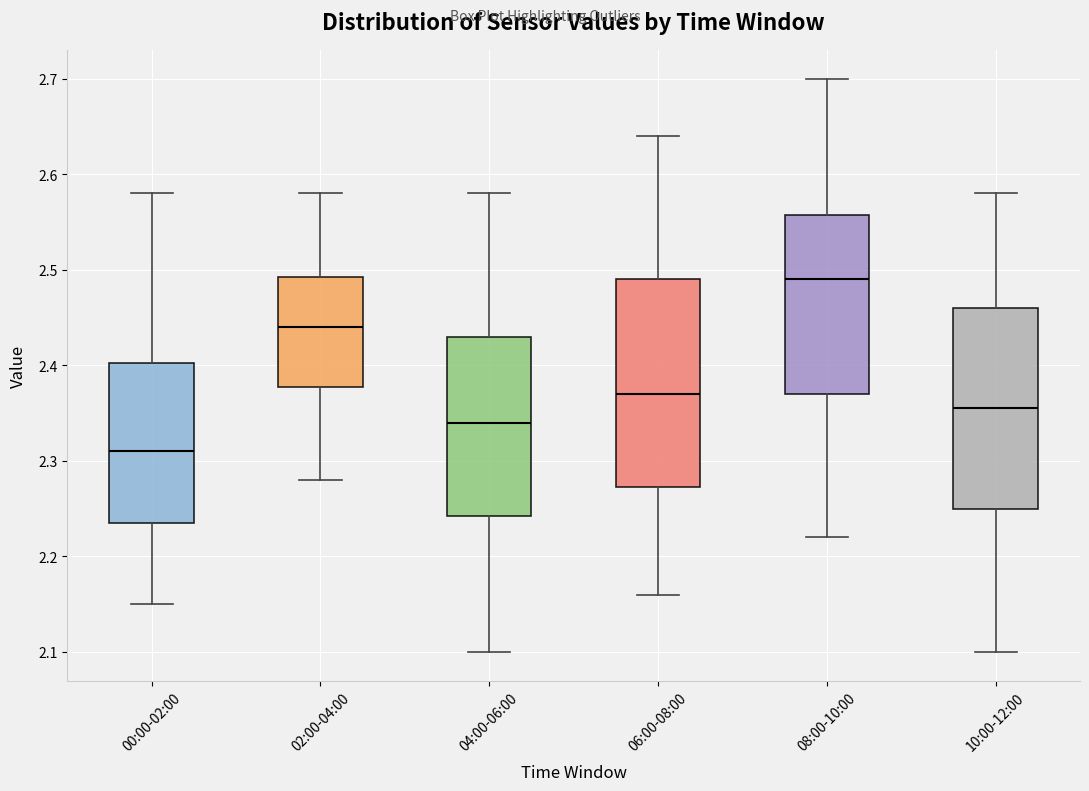

Reading left to right, read every box against the y-axis: the position of its median line, the range the box covers, and the ends of its whiskers. The values are not printed on the chart, so give them approximately, as read against the axis.

00:00-02:00: median 2.31, box 2.24 to 2.40, whiskers 2.15 to 2.58
02:00-04:00: median 2.44, box 2.38 to 2.49, whiskers 2.28 to 2.58
04:00-06:00: median 2.34, box 2.24 to 2.43, whiskers 2.10 to 2.58
06:00-08:00: median 2.37, box 2.27 to 2.49, whiskers 2.16 to 2.64
08:00-10:00: median 2.49, box 2.37 to 2.56, whiskers 2.22 to 2.70
10:00-12:00: median 2.36, box 2.25 to 2.46, whiskers 2.10 to 2.58